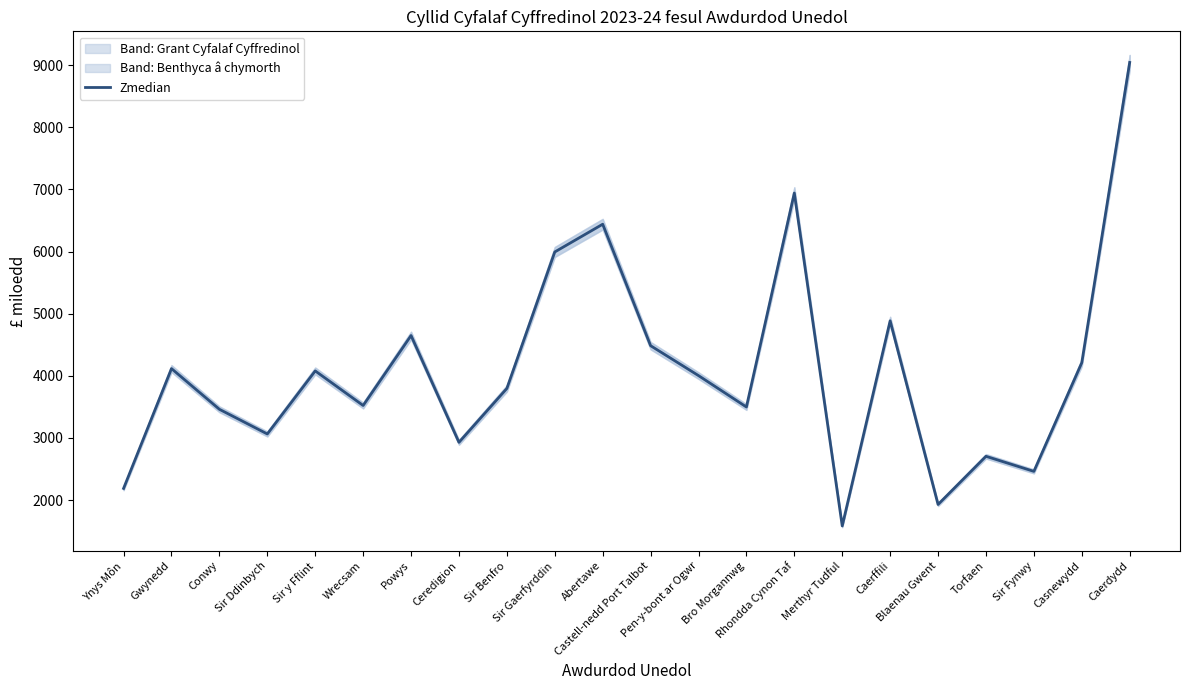

What is the ratio of the value at Torfaen to the value at Caerffili?

0.6